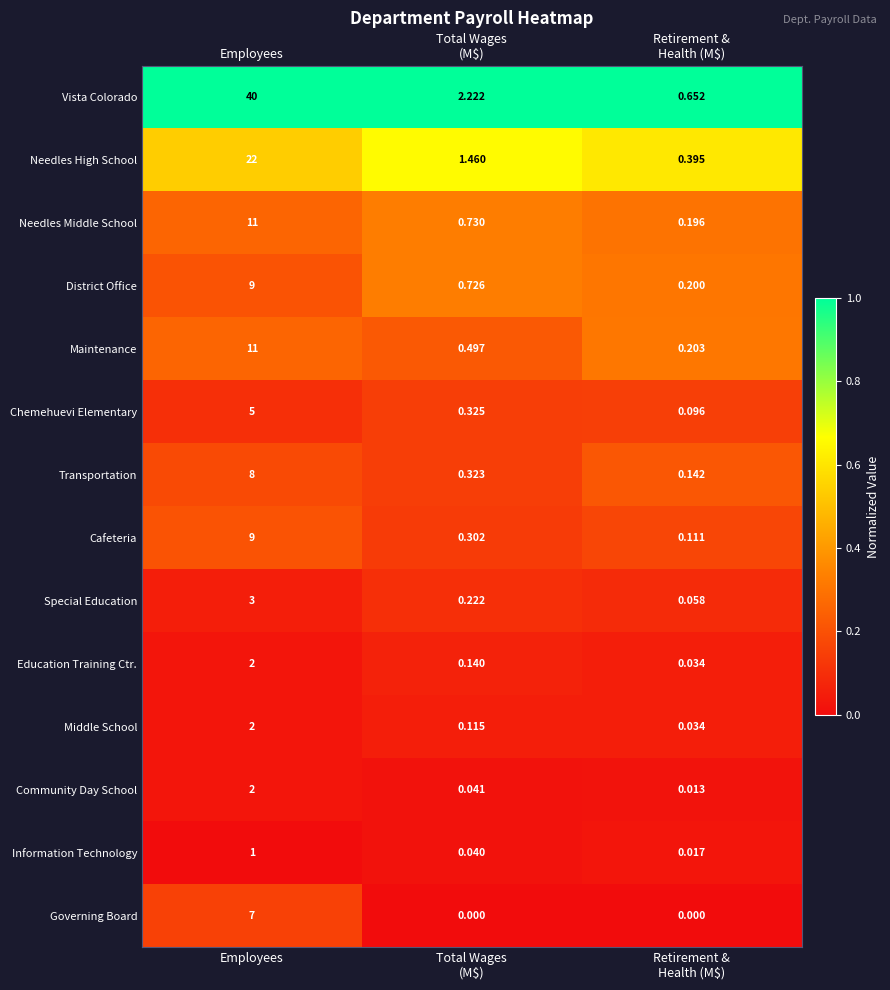

Which series has the widest spread of values?

Vista Colorado